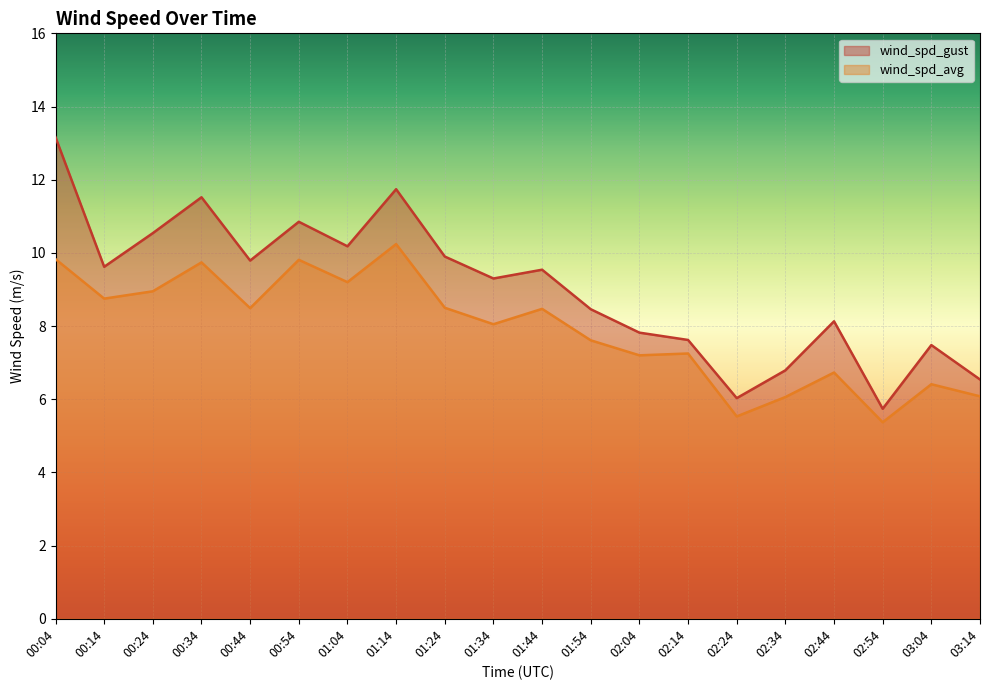

Where is the first local maximum for wind_spd_avg?

00:34